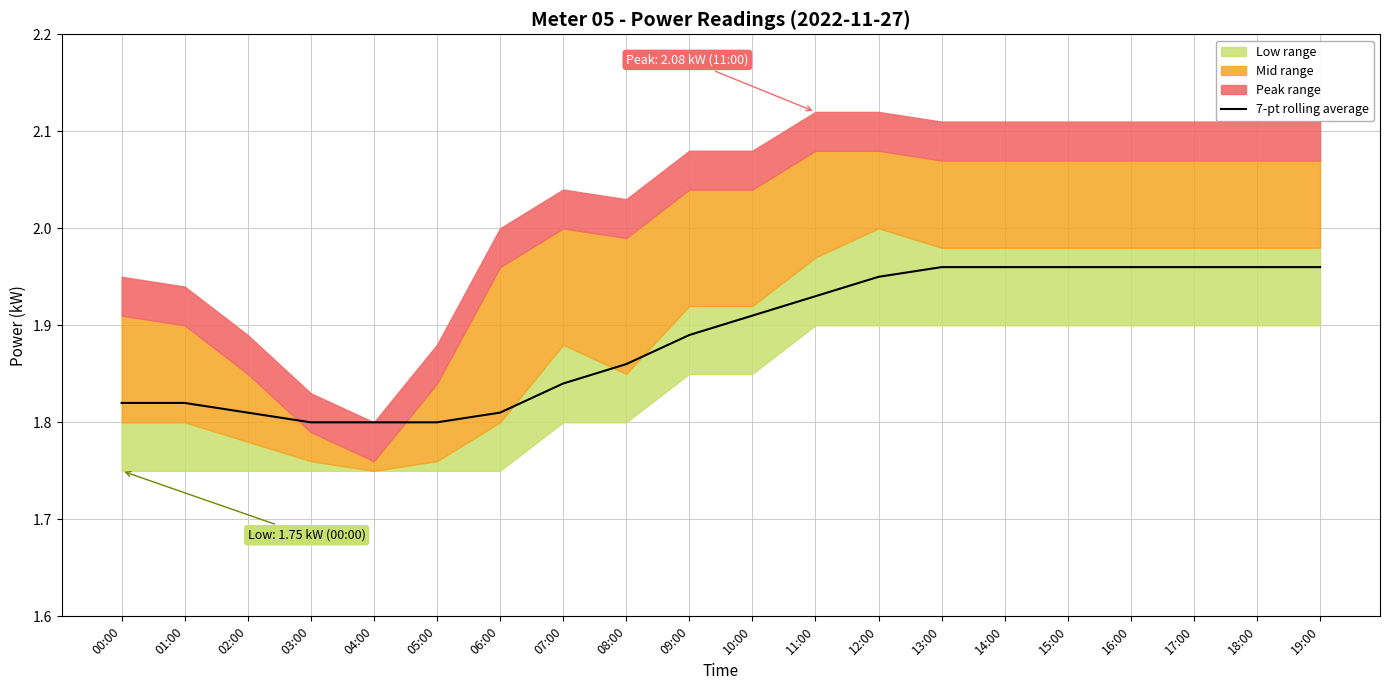

How many lines are shown in the chart?

1